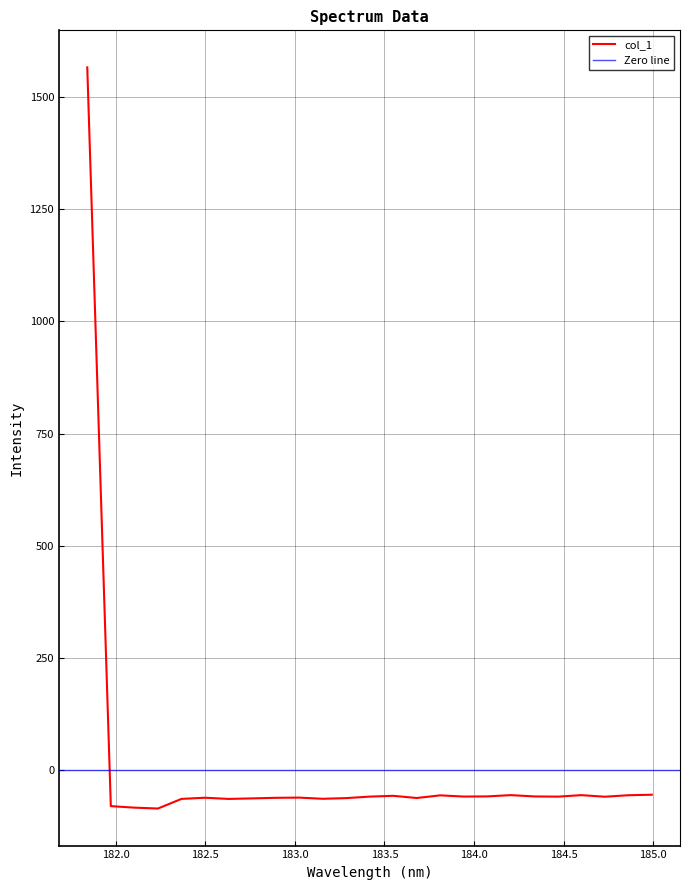

What is the difference between the values at 184.7290361848 and 183.811206745?

3.0